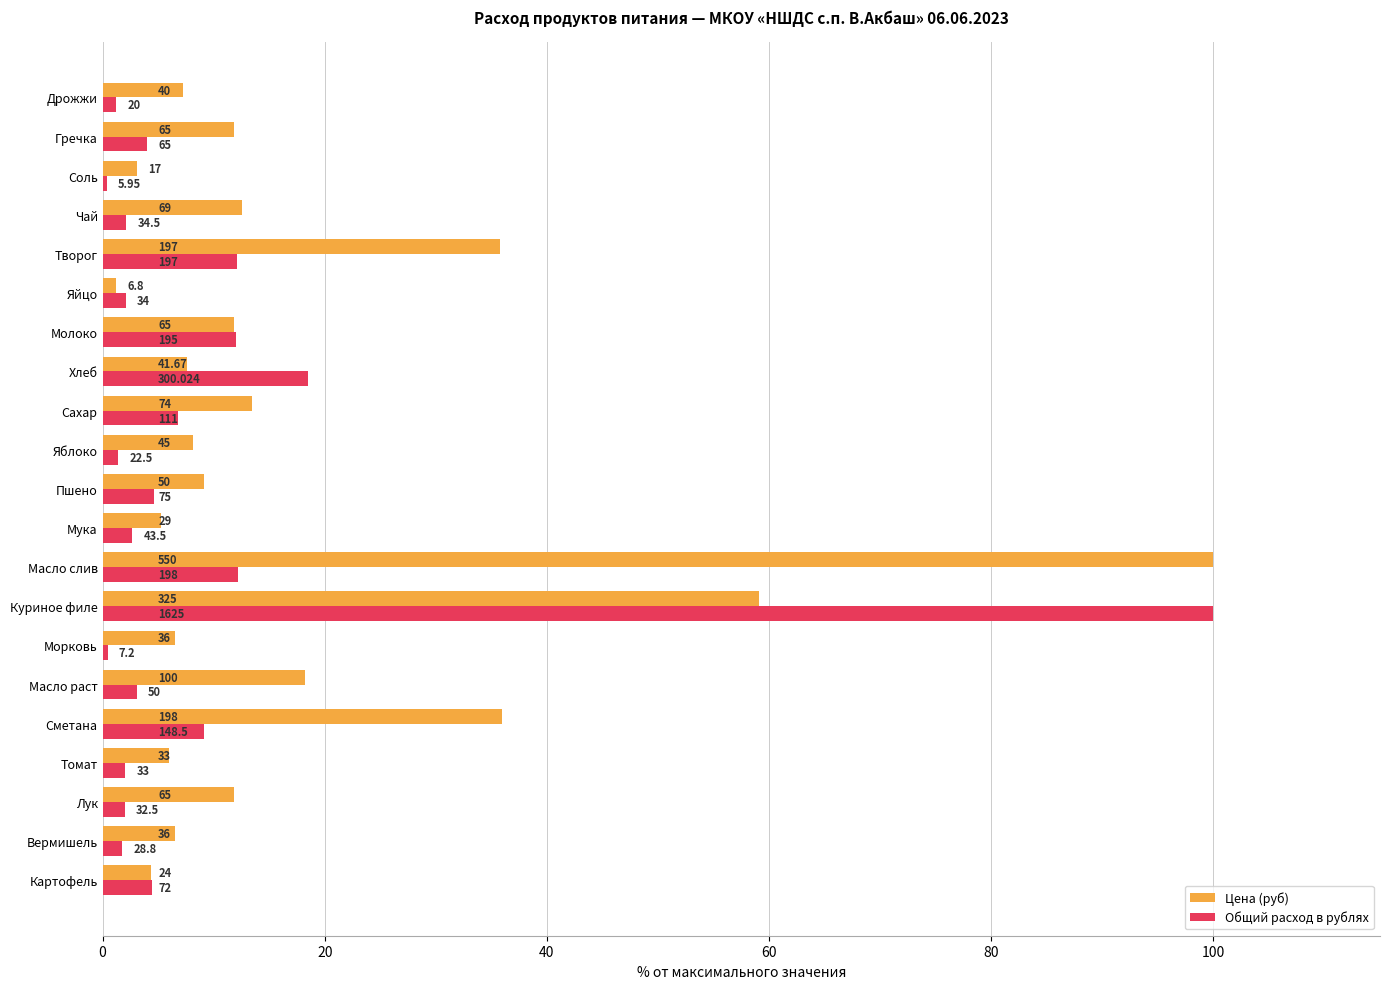

What are all the series names shown in the legend?

Цена (руб), Общий расход в рублях